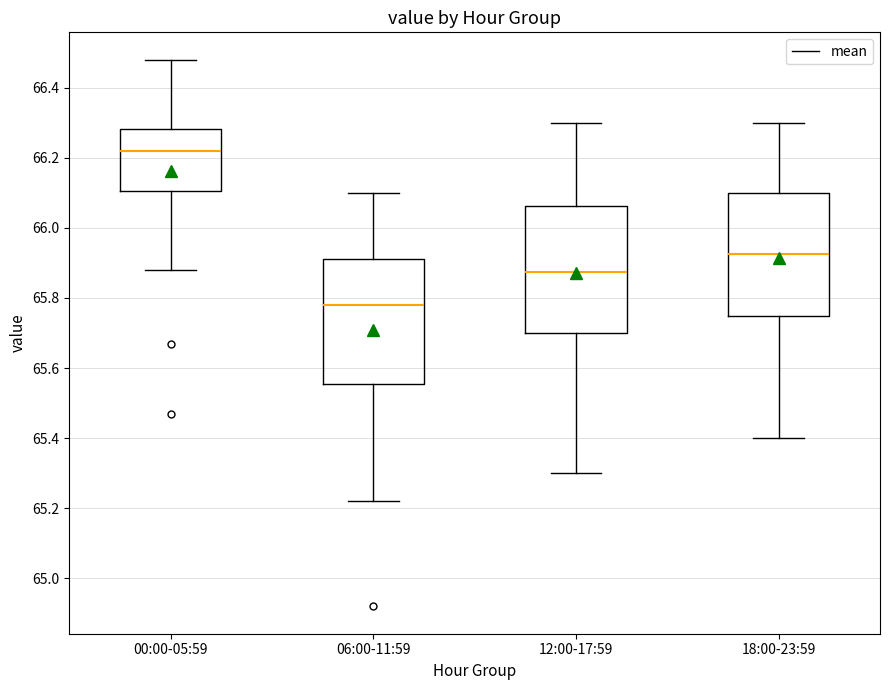

Which box has the lowest median line?

06:00-11:59